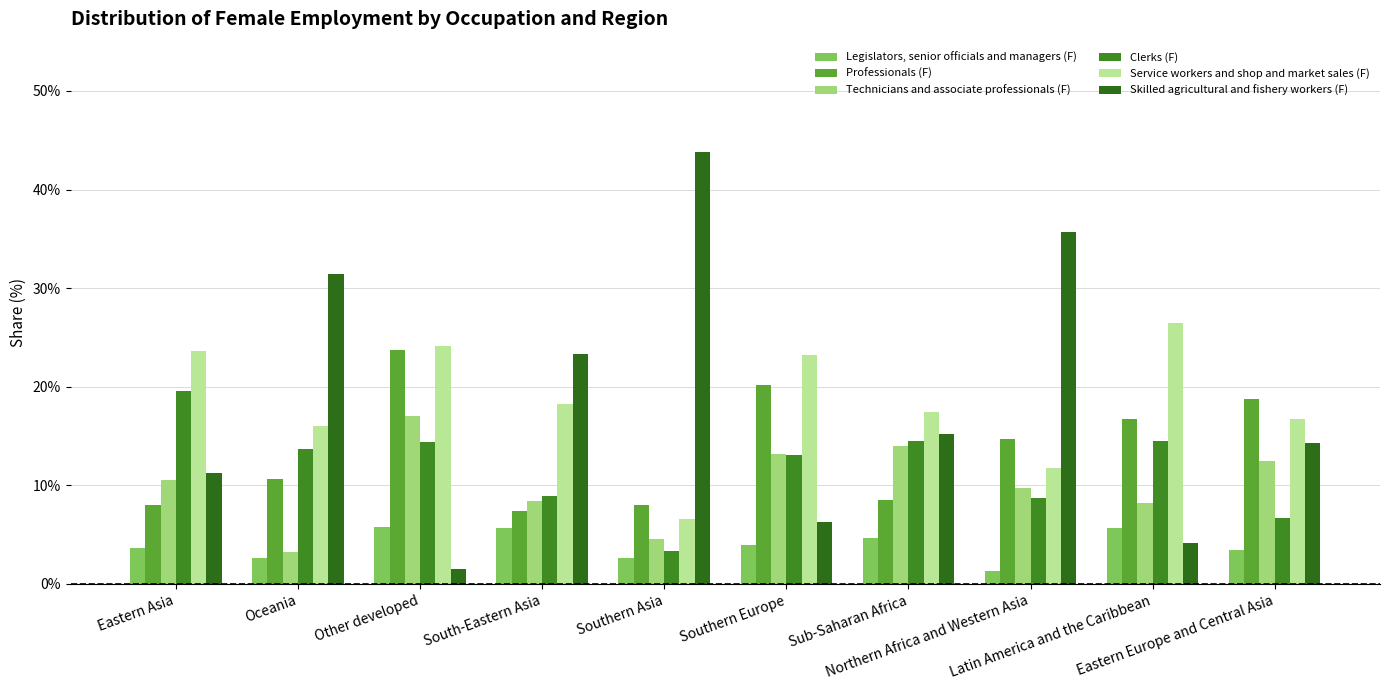

What is the difference between the maximum and second lowest values in the Professionals (F) series?

15.8